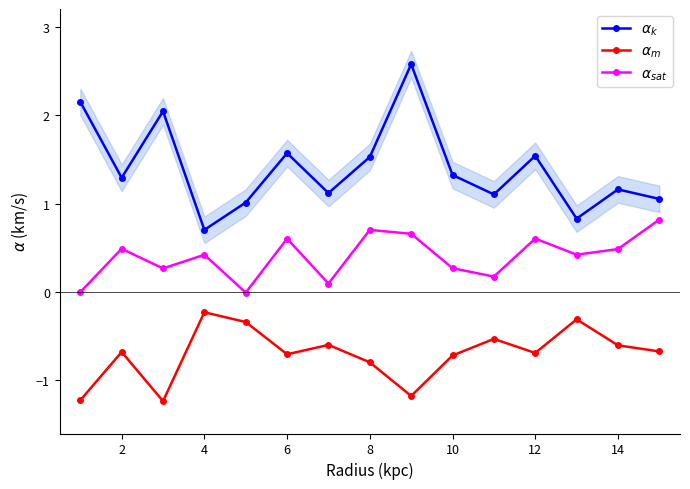

What is the greatest value displayed?

2.6